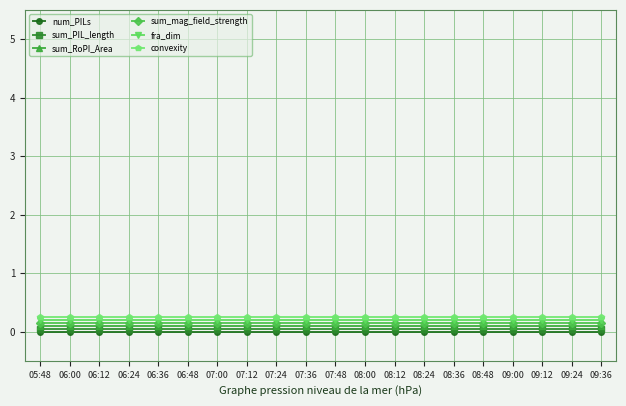

List the series in order of their peak value, lowest first.

num_PILs, sum_PIL_length, sum_RoPI_Area, sum_mag_field_strength, fra_dim, convexity